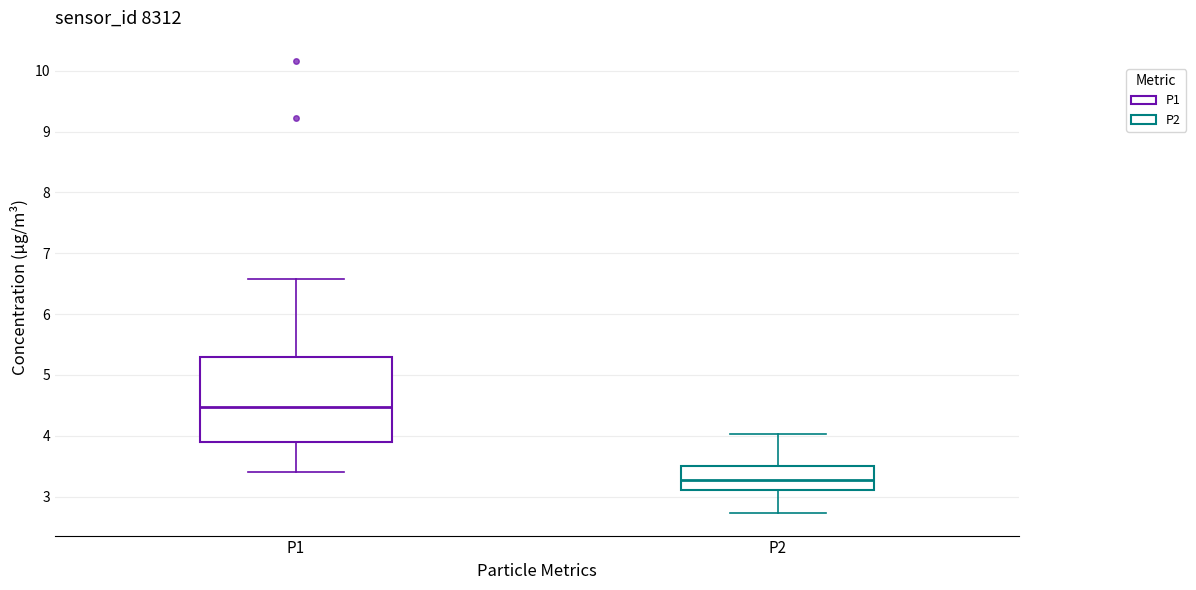

Reading left to right, transcribe this box plot: for each box, give where its median line is, the range the box spans, and where its two whiskers end, as read against the y-axis. The values are not printed on the chart, so give them approximately, as read against the axis.

P1: median 4.5, box 3.9 to 5.3, whiskers 3.4 to 6.6
P2: median 3.3, box 3.1 to 3.5, whiskers 2.7 to 4.0